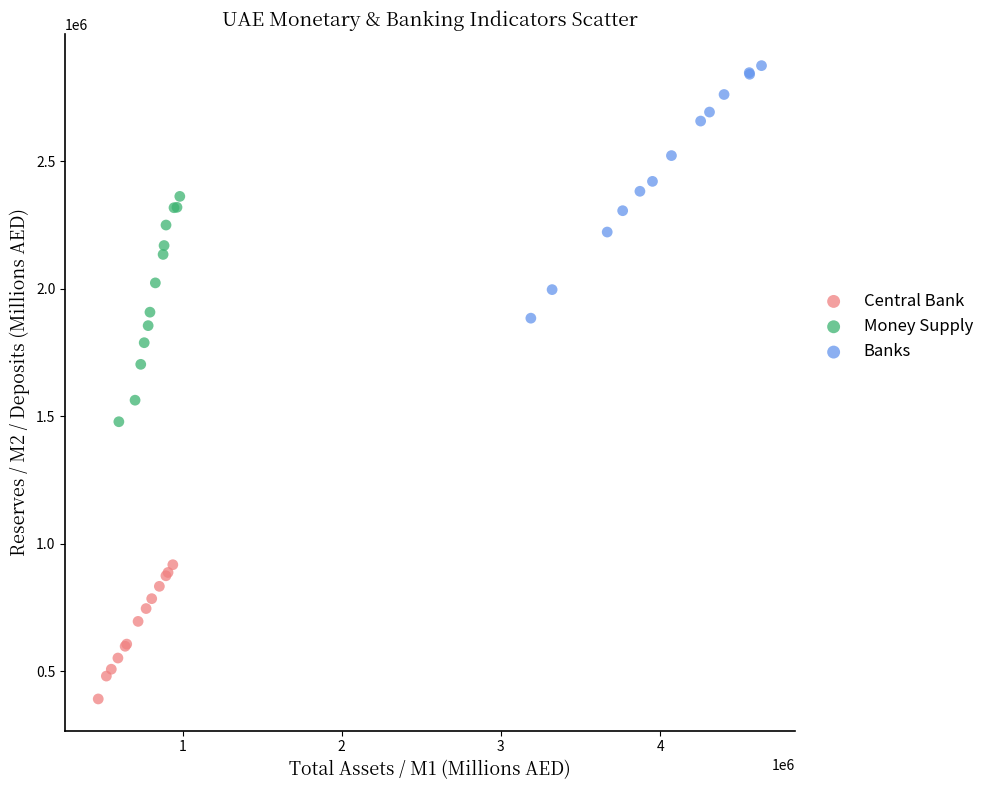

Which series reaches the maximum Y coordinate?

Banks